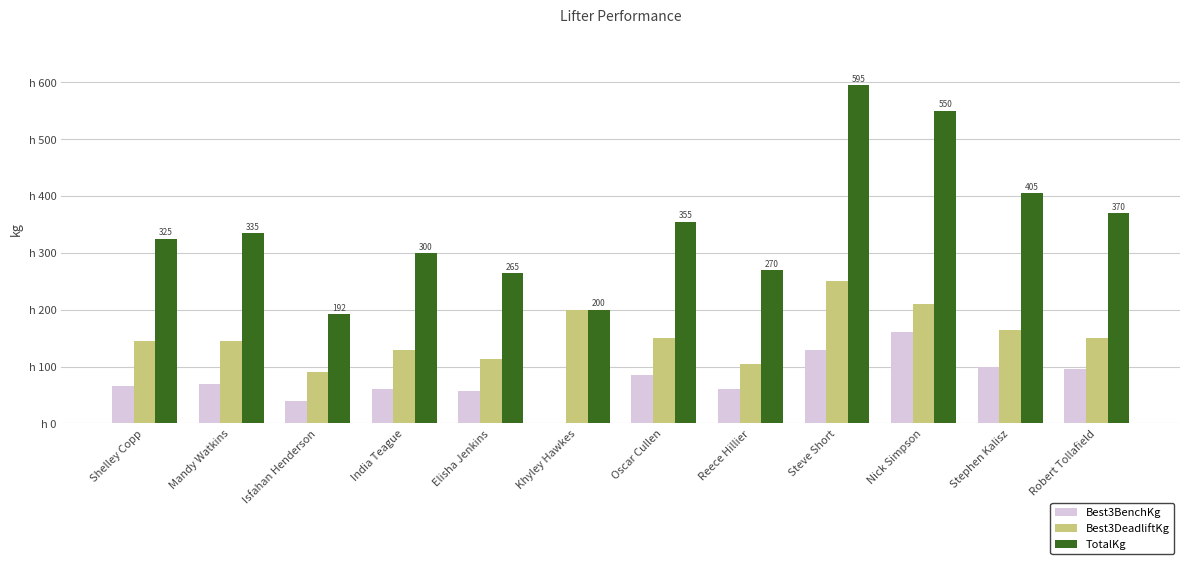

What is the label of the 9th bar from the left?

Steve Short